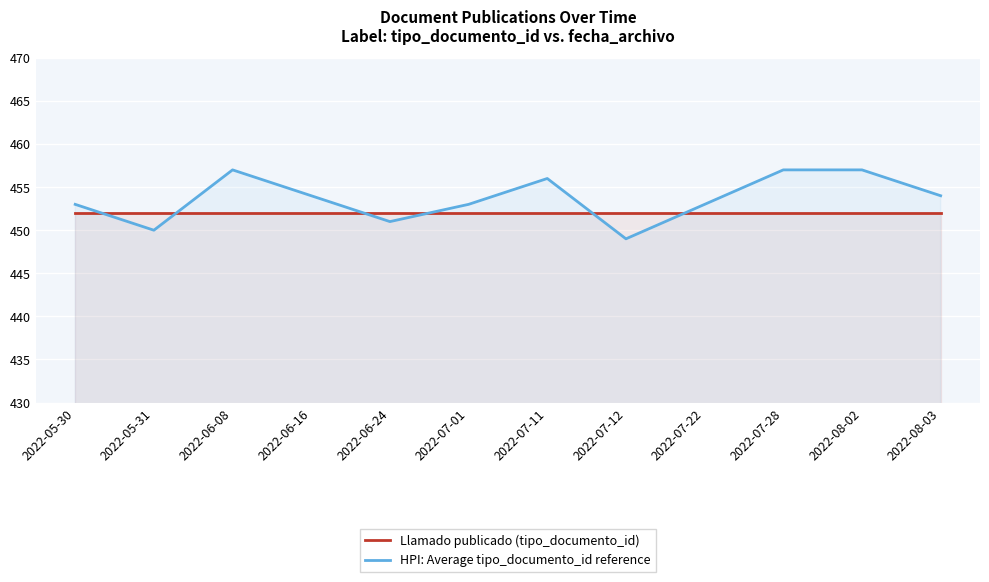

At which label does Llamado publicado (tipo_documento_id) reach its minimum?

2022-05-30